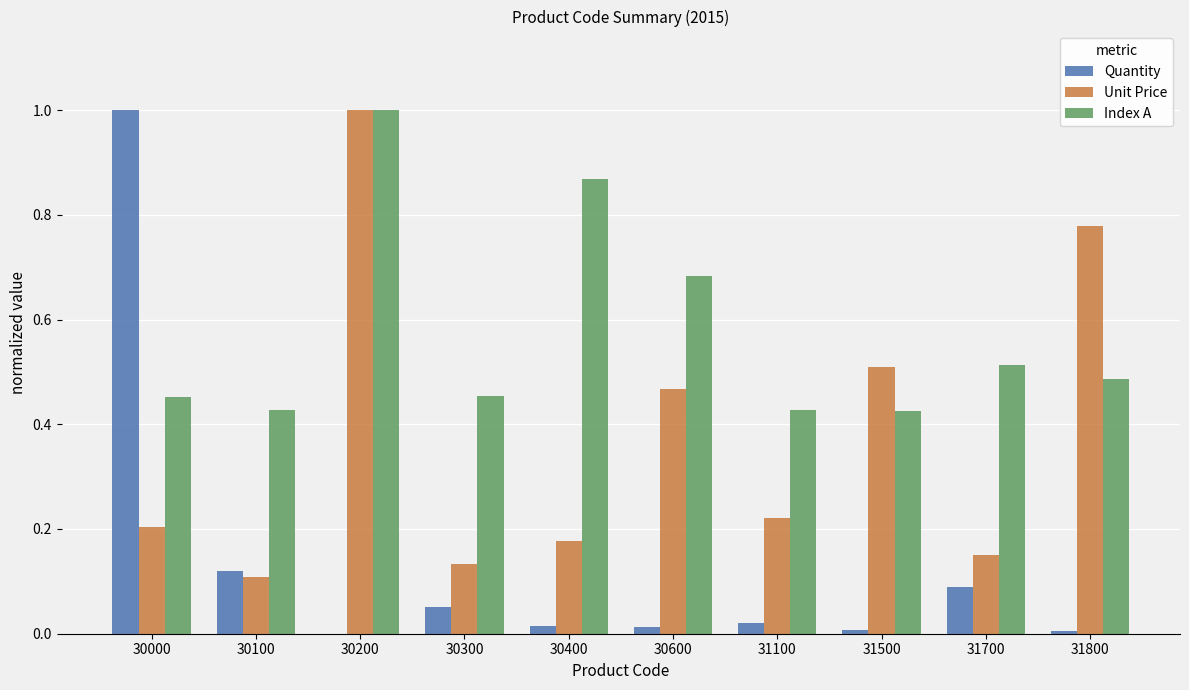

At which category is the sum across all series the highest?

30200